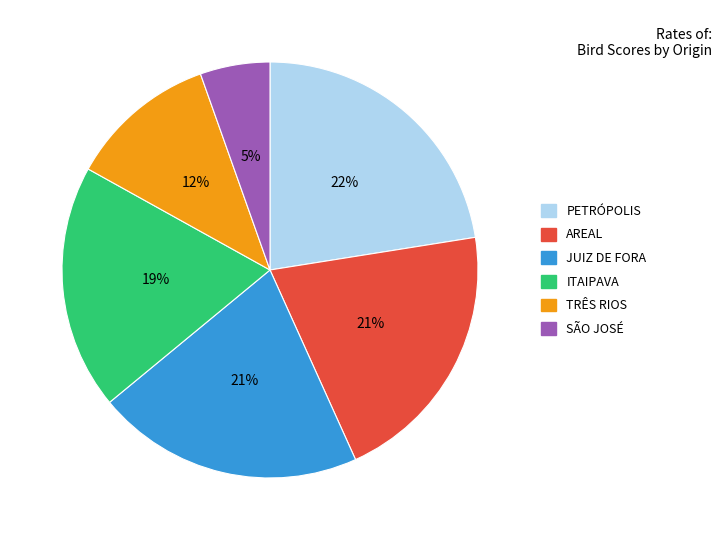

Count the number of slices in the pie.

6